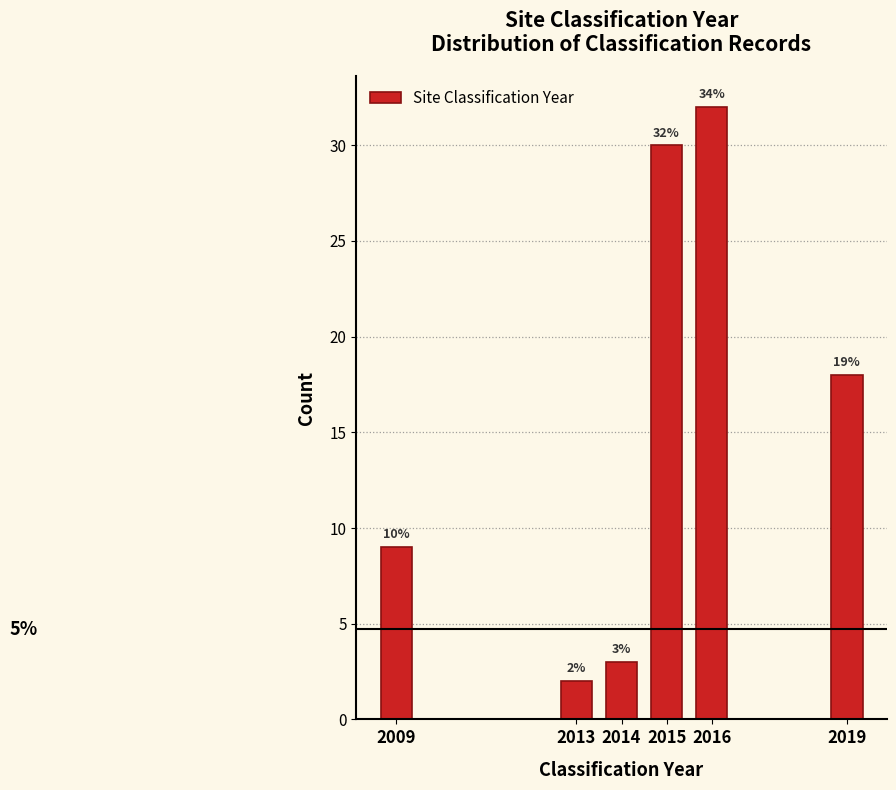

Reading left to right, extract all data points from this chart.

2009=9	2013=2	2014=3	2015=30	2016=32	2019=18